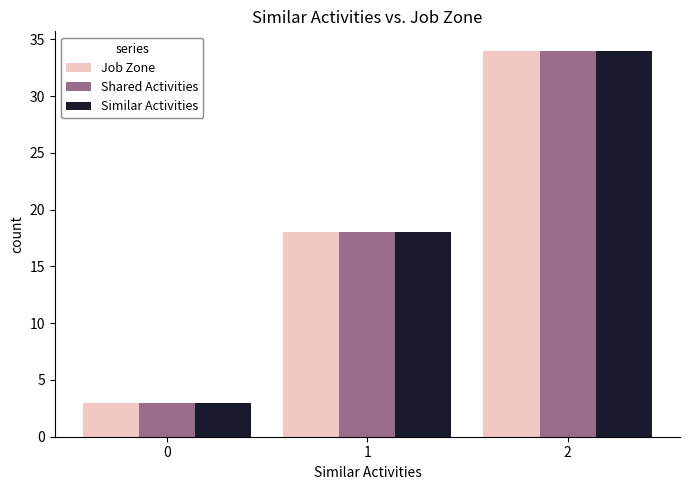

At how many categories does at least one series exceed 25?

1